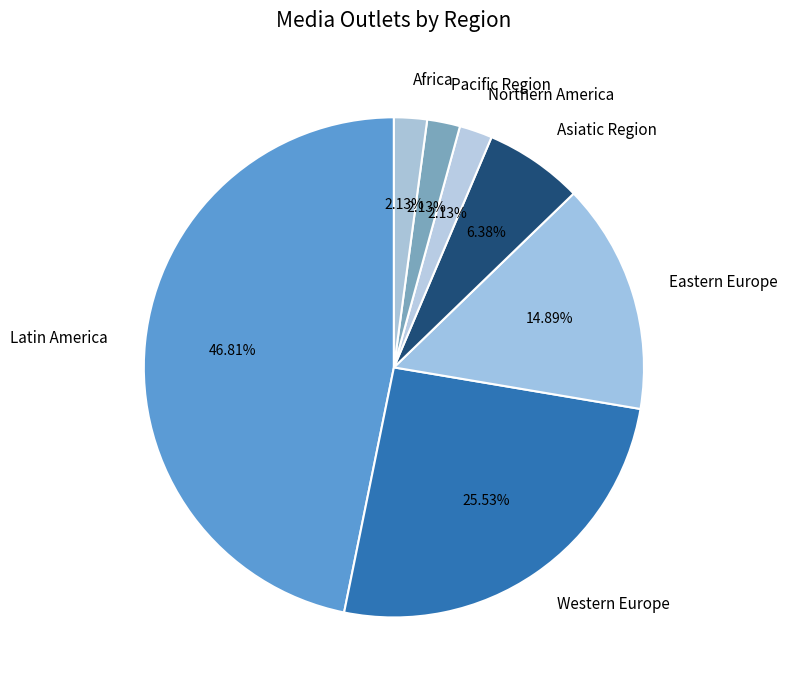

Is there a majority slice in this chart?

No